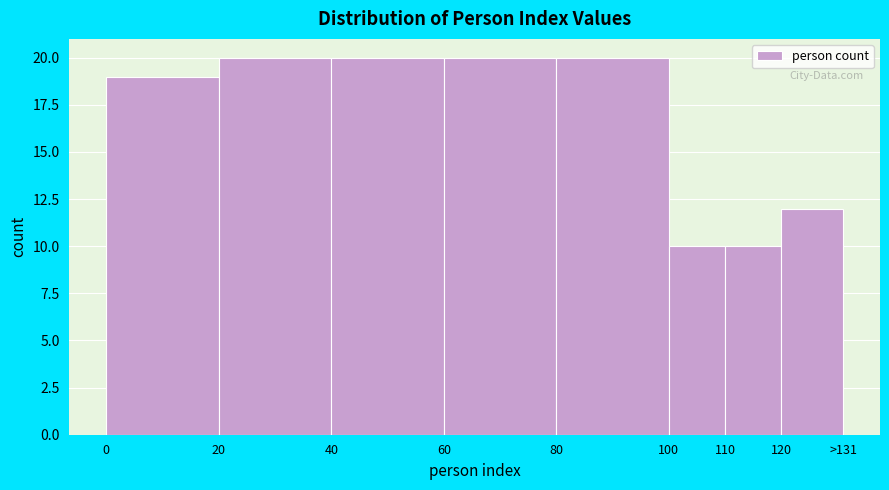

Reading right to left, list all the values displayed in this chart.

12	10	10	20	20	20	20	19